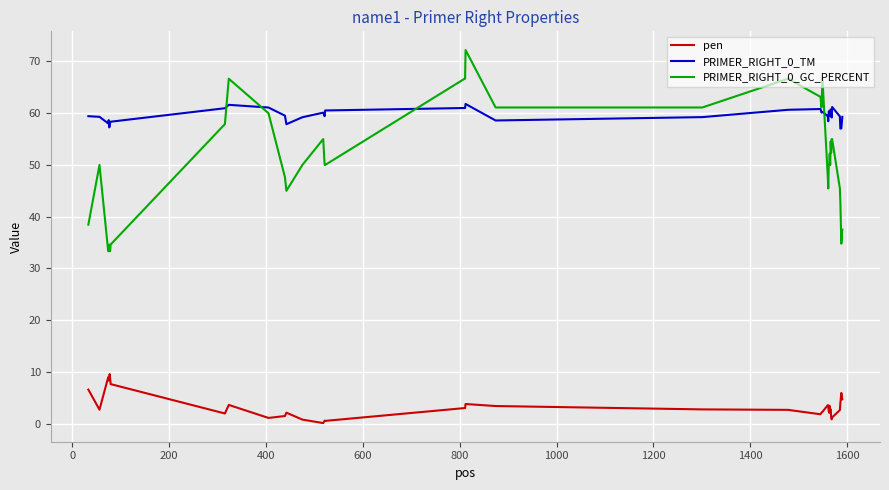

Which series has the widest spread of values?

PRIMER_RIGHT_0_GC_PERCENT